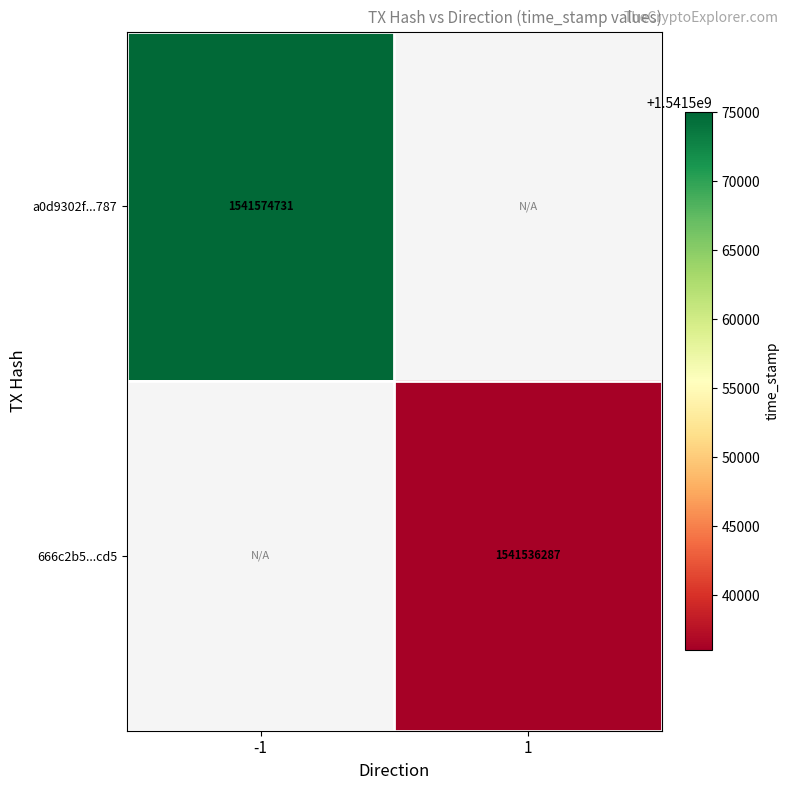

Where is a0d9302f...787 nearest to the value 1541574731?

-1